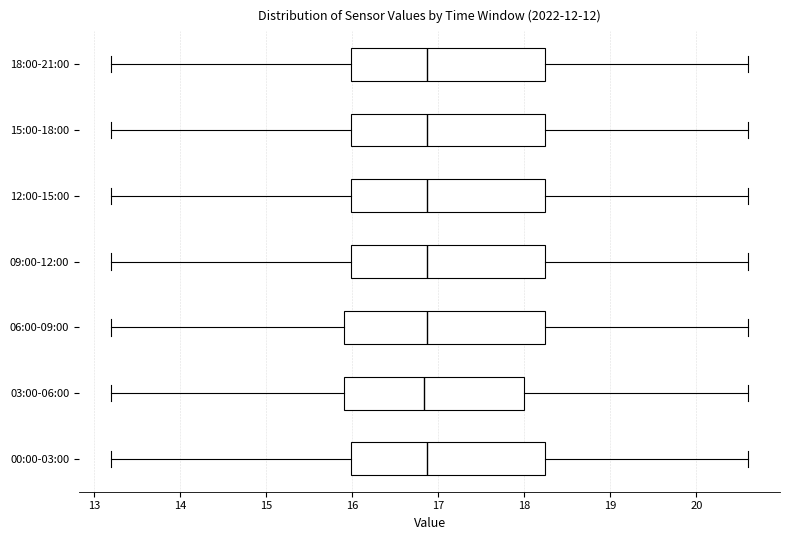

Reading bottom to top, read every box against the x-axis: the position of its median line, the range the box covers, and the ends of its whiskers. The values are not printed on the chart, so give them approximately, as read against the axis.

00:00-03:00: median 16.9, box 16.0 to 18.2, whiskers 13.2 to 20.6
03:00-06:00: median 16.8, box 15.9 to 18.0, whiskers 13.2 to 20.6
06:00-09:00: median 16.9, box 15.9 to 18.2, whiskers 13.2 to 20.6
09:00-12:00: median 16.9, box 16.0 to 18.2, whiskers 13.2 to 20.6
12:00-15:00: median 16.9, box 16.0 to 18.2, whiskers 13.2 to 20.6
15:00-18:00: median 16.9, box 16.0 to 18.2, whiskers 13.2 to 20.6
18:00-21:00: median 16.9, box 16.0 to 18.2, whiskers 13.2 to 20.6